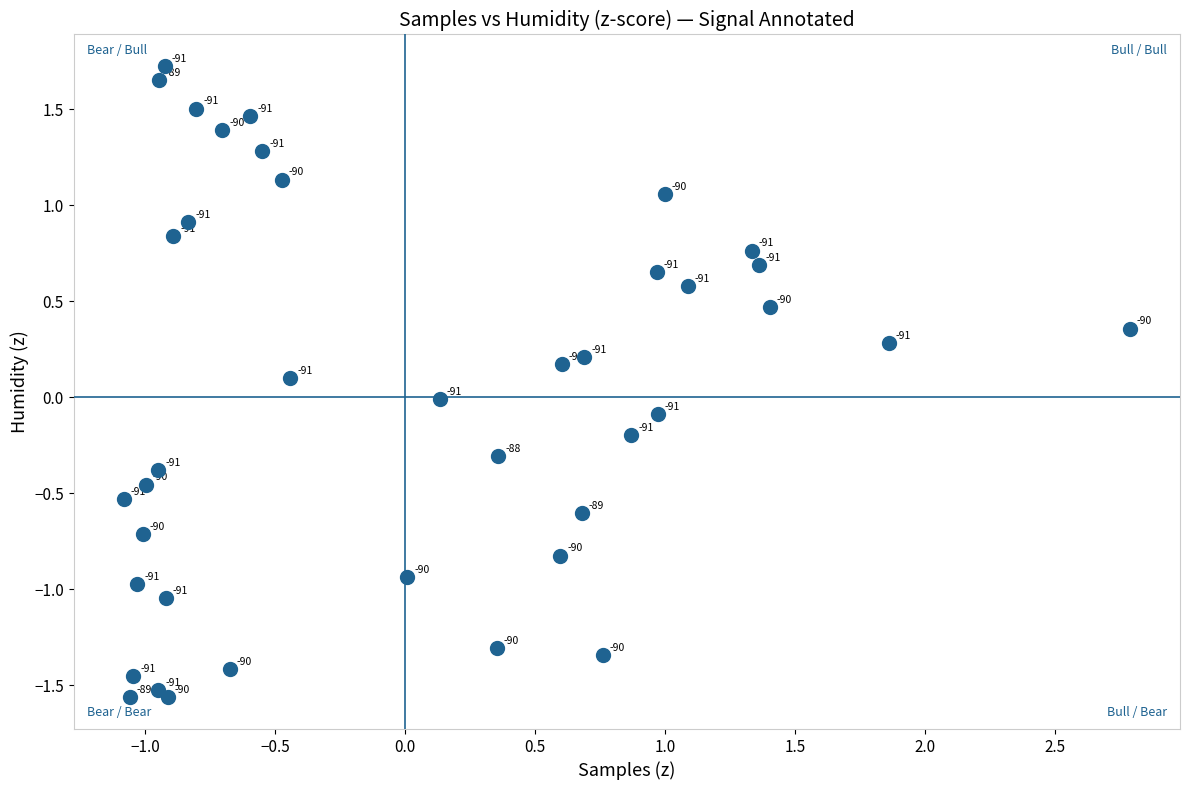

What is the range of X values (max minus min)?

3.9